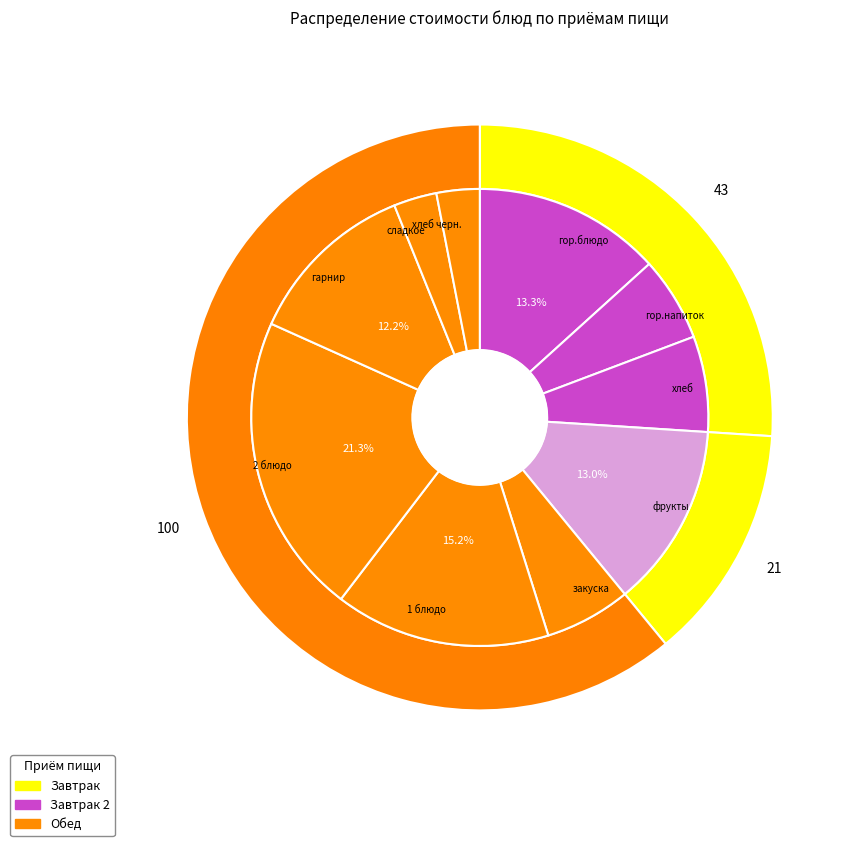

To the nearest percent, what is the difference between the largest and smallest slice percentages?

18%